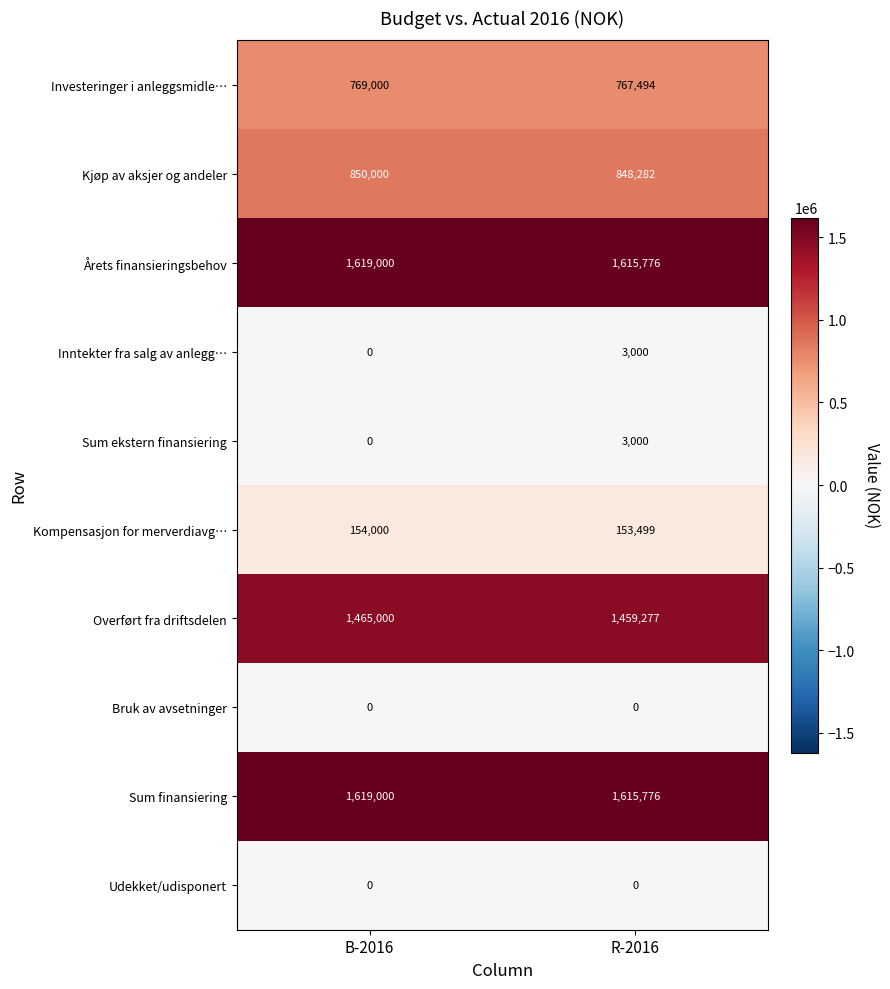

Reading left to right, transcribe all the data shown in this chart.

Investeringer i anleggsmidle…: B-2016=769000	R-2016=767494
Kjøp av aksjer og andeler: B-2016=850000	R-2016=848282
Årets finansieringsbehov: B-2016=1619000	R-2016=1615776
Inntekter fra salg av anlegg…: B-2016=0	R-2016=3000
Sum ekstern finansiering: B-2016=0	R-2016=3000
Kompensasjon for merverdiavg…: B-2016=154000	R-2016=153499
Overført fra driftsdelen: B-2016=1465000	R-2016=1459277
Bruk av avsetninger: B-2016=0	R-2016=0
Sum finansiering: B-2016=1619000	R-2016=1615776
Udekket/udisponert: B-2016=0	R-2016=0